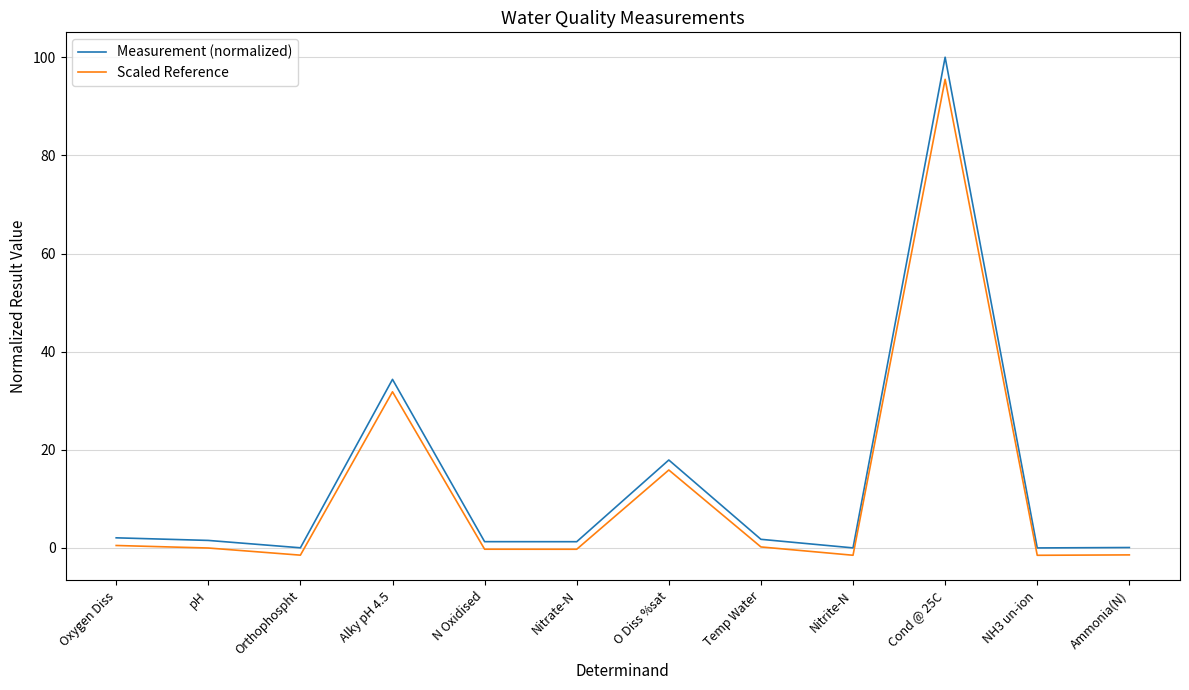

Read the Scaled Reference value at O Diss %sat.

15.9